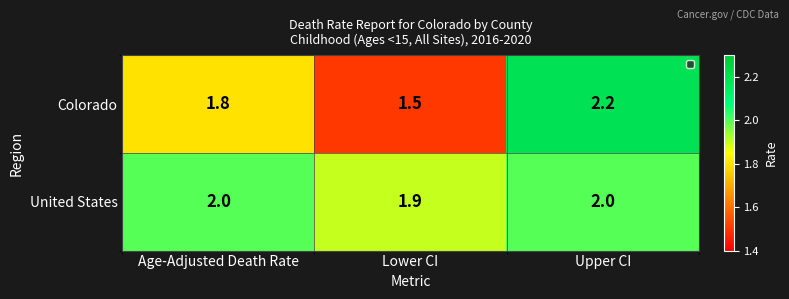

Reading right to left, what are all the values shown in this chart?

Colorado: Upper CI=2.2	Lower CI=1.5	Age-Adjusted Death Rate=1.8
United States: Upper CI=2.0	Lower CI=1.9	Age-Adjusted Death Rate=2.0